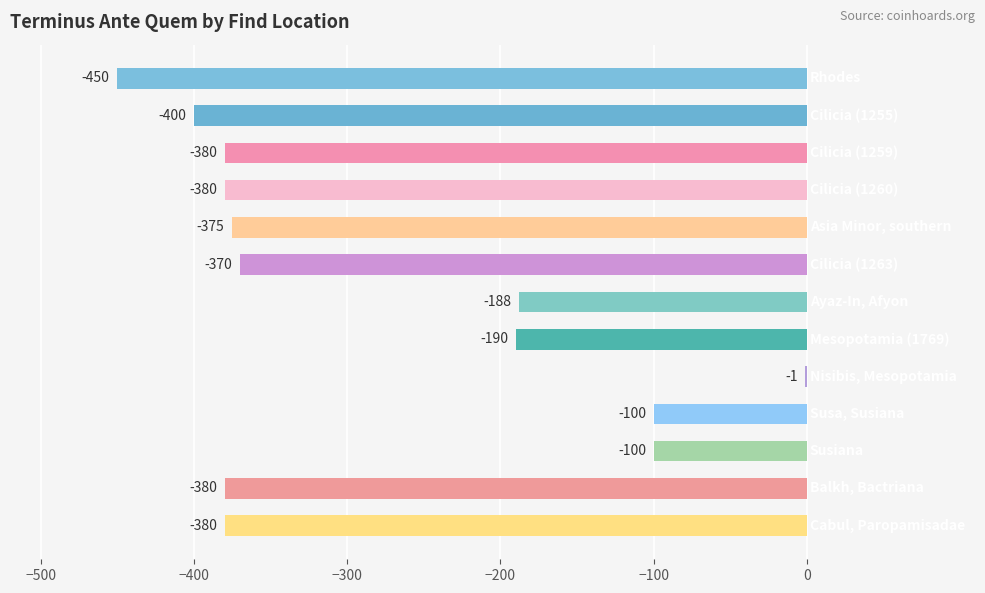

What is the sum of all values?

-3694